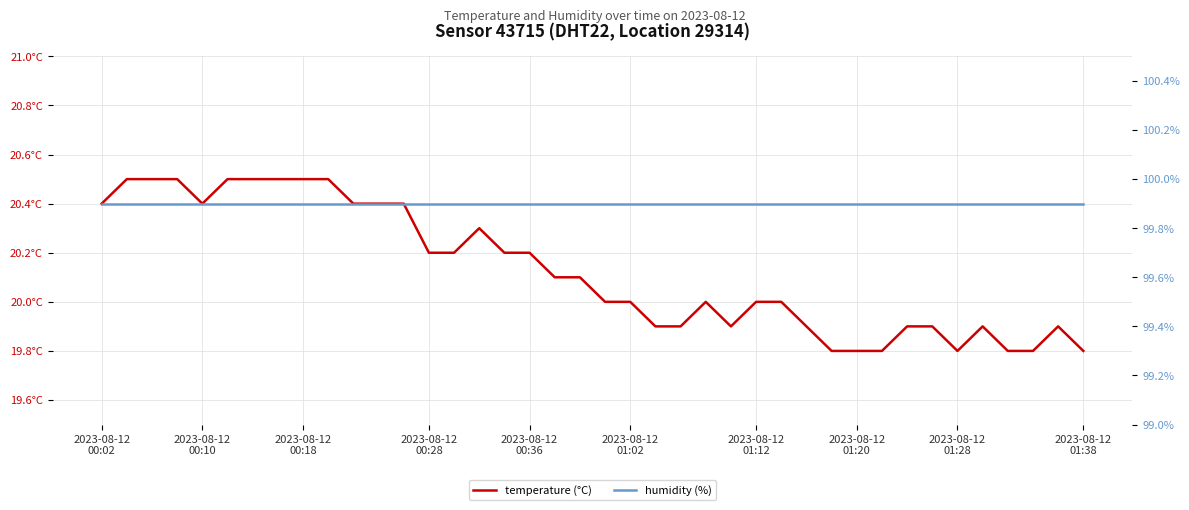

What is the value of the humidity (%) point at the 25th from the left?

99.9